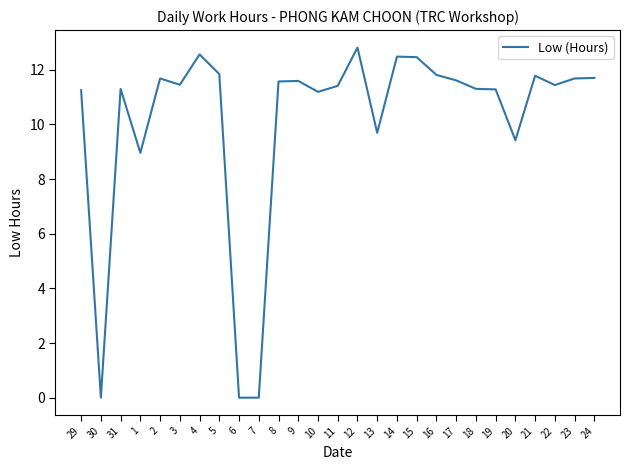

What is the change in value from 16 to 20?

-2.4